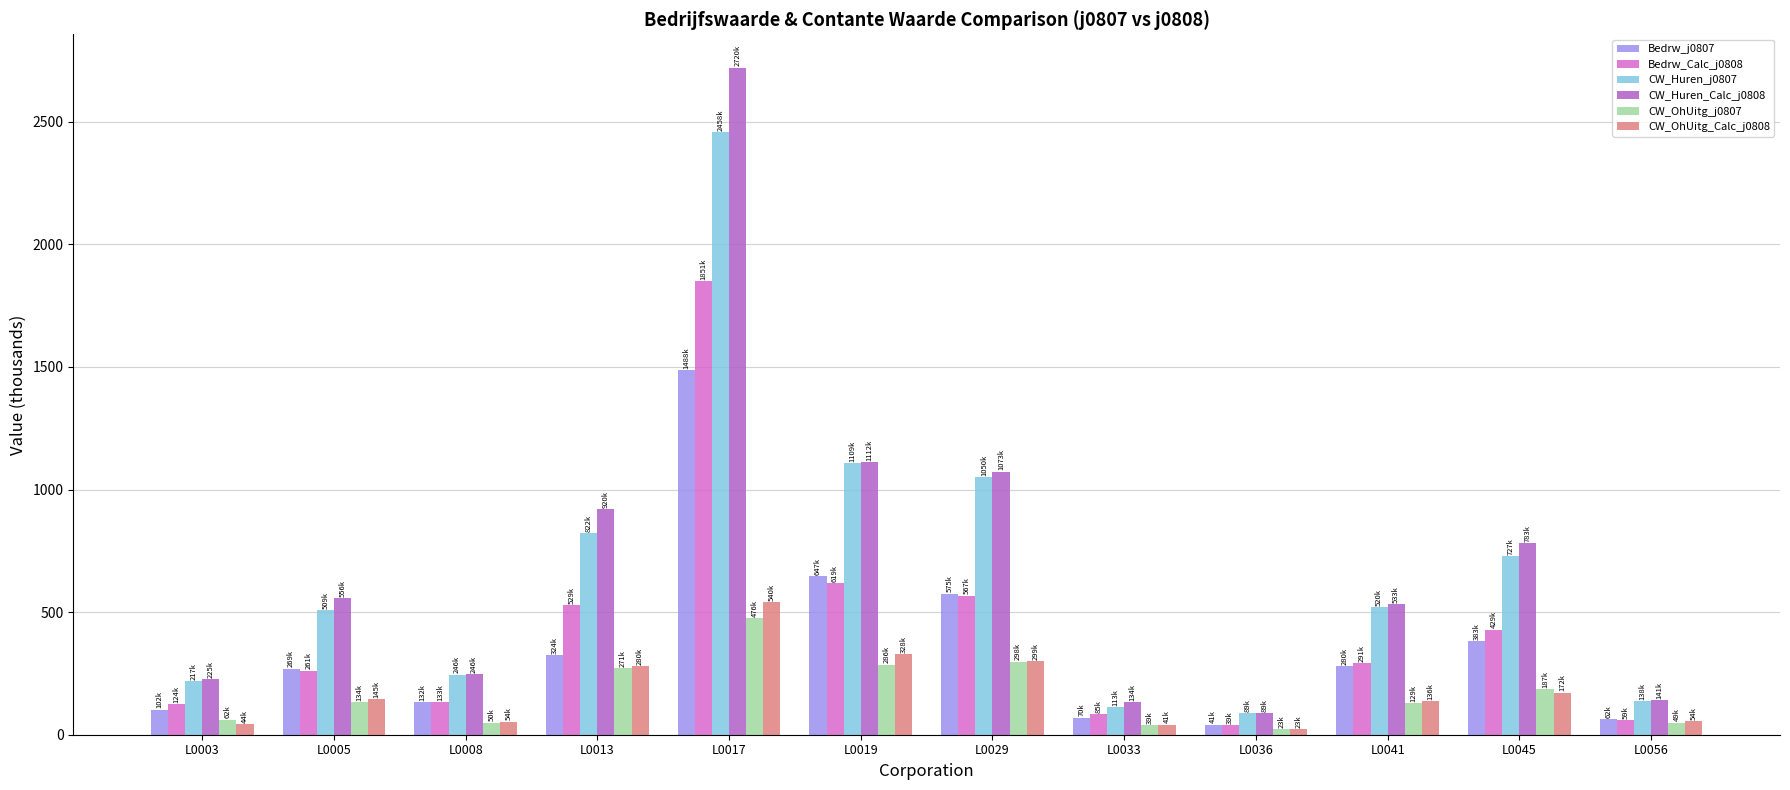

What is the maximum value shown in the chart?

2720.5